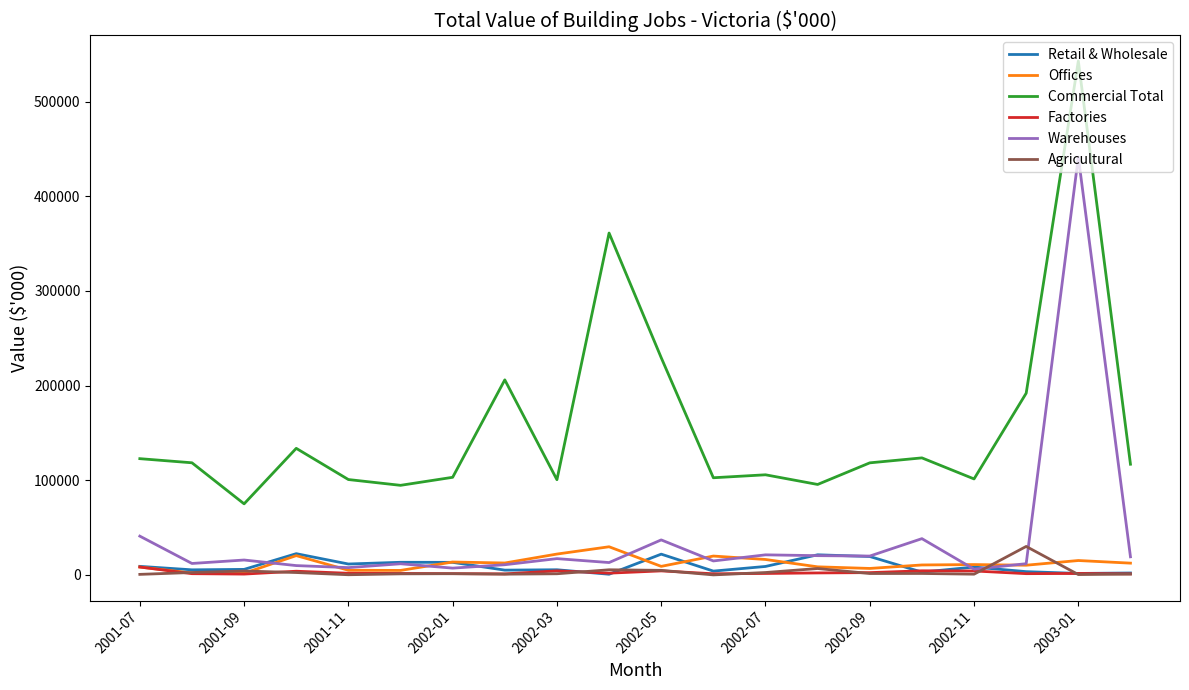

What is the average value of the Agricultural series?

3427